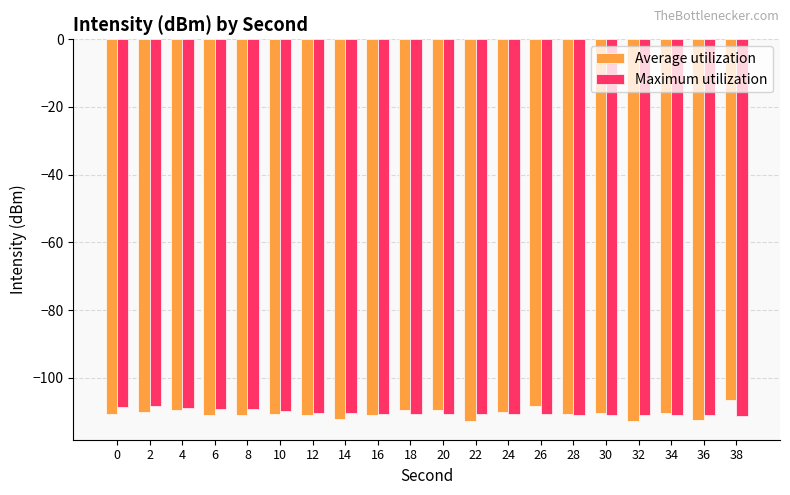

Which series has the widest spread of values?

Average utilization